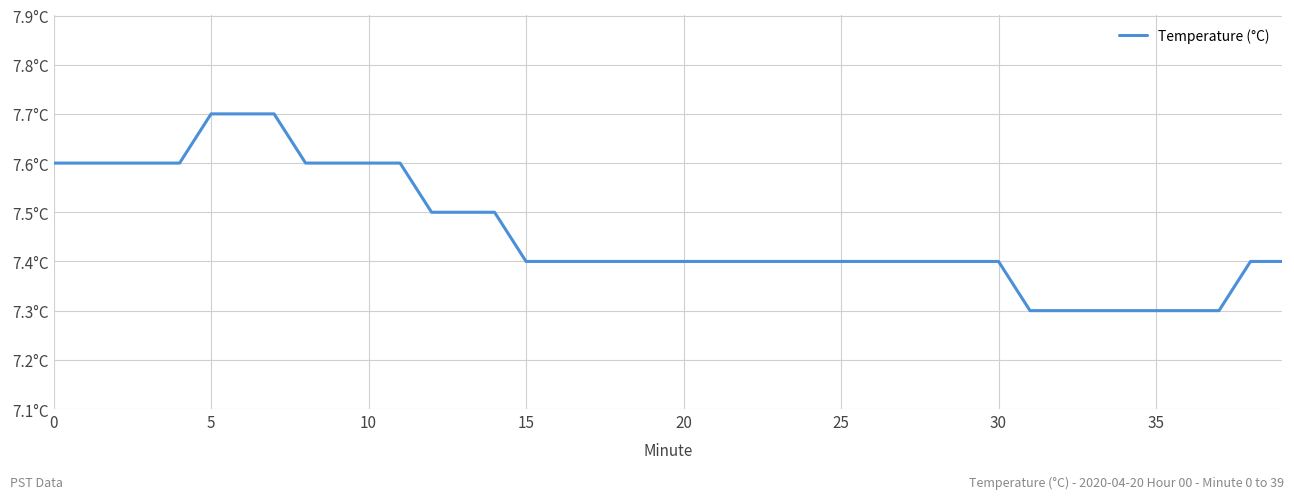

What is the value of the 24th point from the left?

7.4